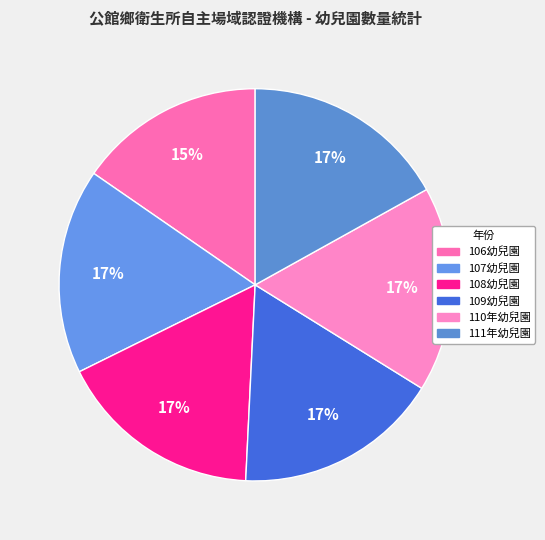

Which slice is the largest?

107幼兒園